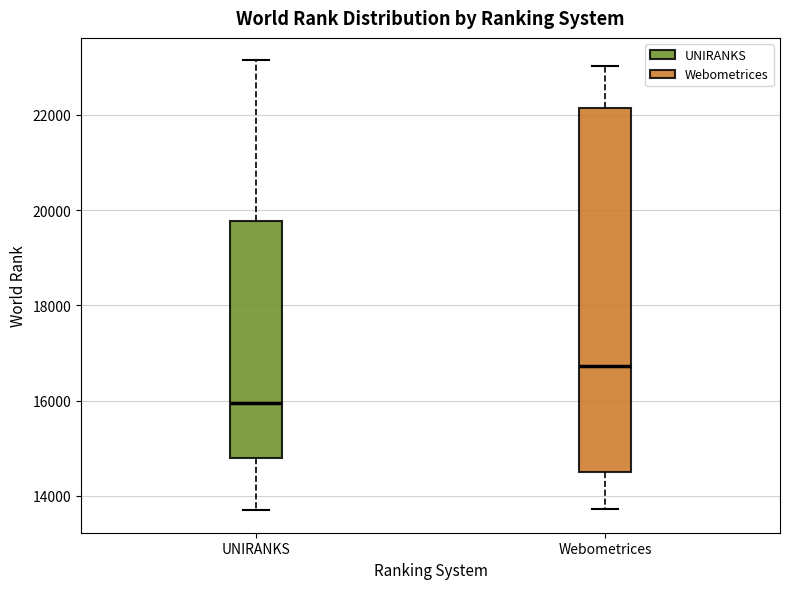

Reading left to right, transcribe this box plot: for each box, give where its median line is, the range the box spans, and where its two whiskers end, as read against the y-axis. The values are not printed on the chart, so give them approximately, as read against the axis.

UNIRANKS: median 16000, box 14800 to 19800, whiskers 13600 to 23200
Webometrices: median 16800, box 14600 to 22200, whiskers 13800 to 23000